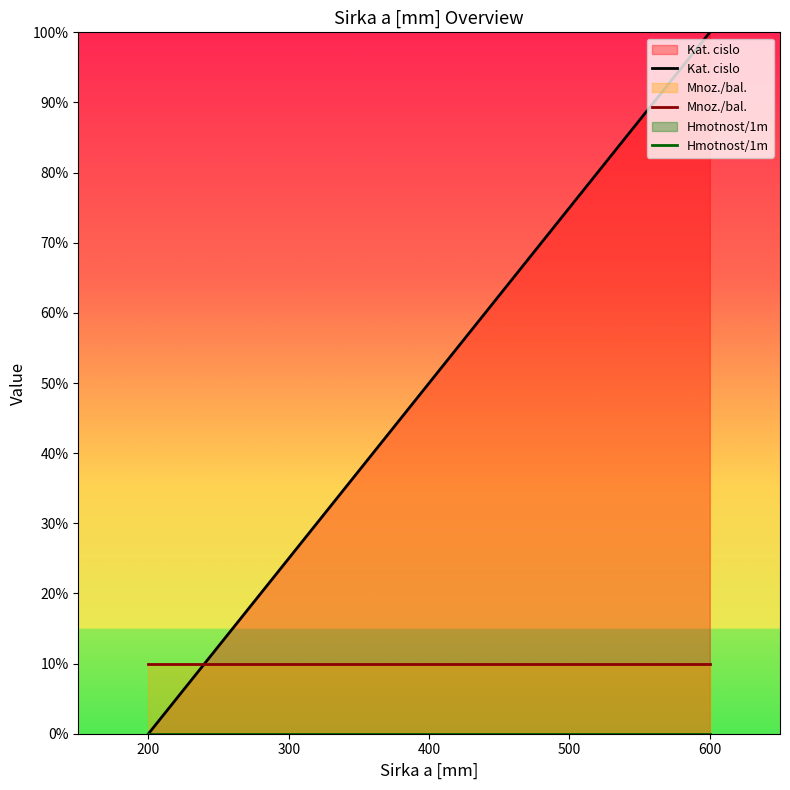

The value of Hmotnost/1m at 200 is 0. True or false?

True